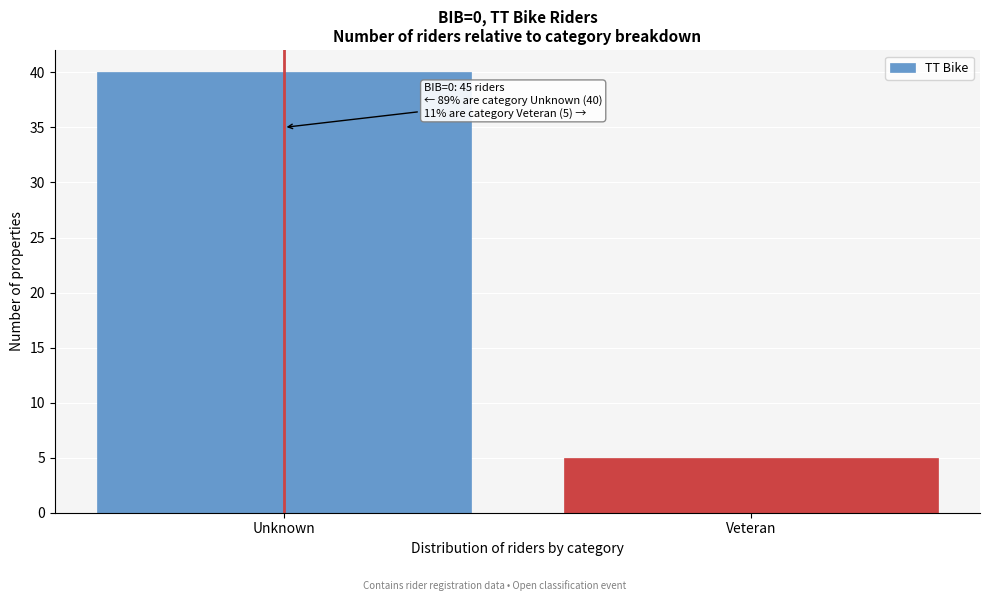

Reading left to right, extract all data points from this chart.

Unknown=40	Veteran=5